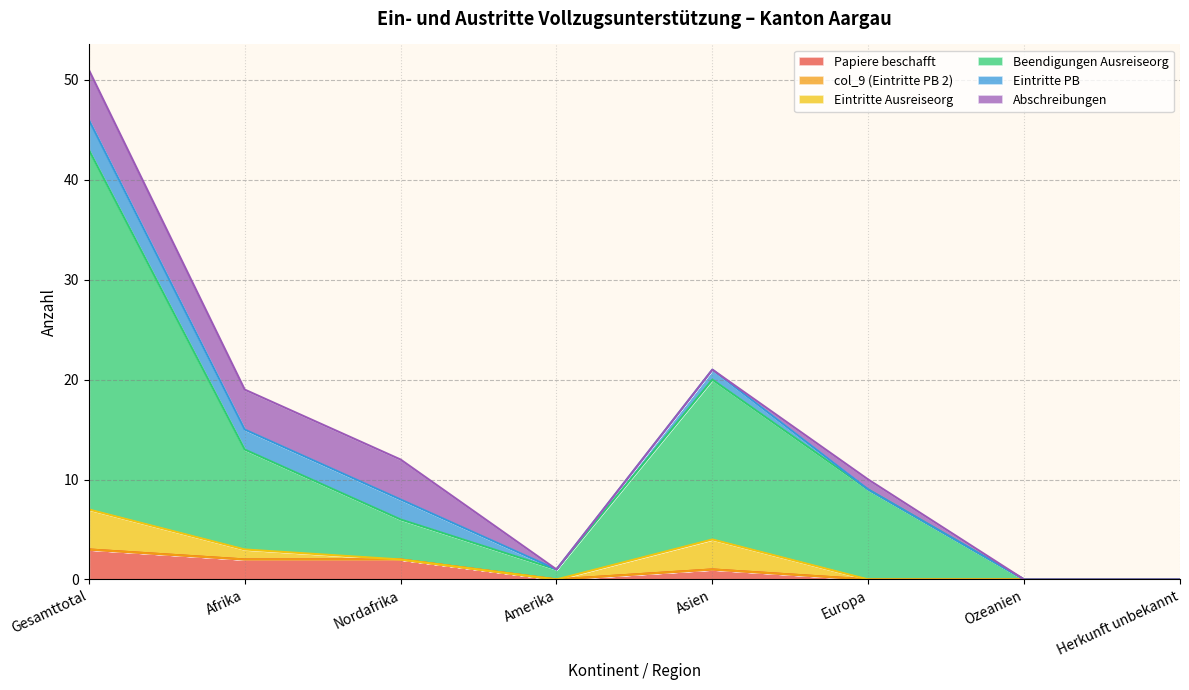

What is the average value of the Papiere beschafft series?

1